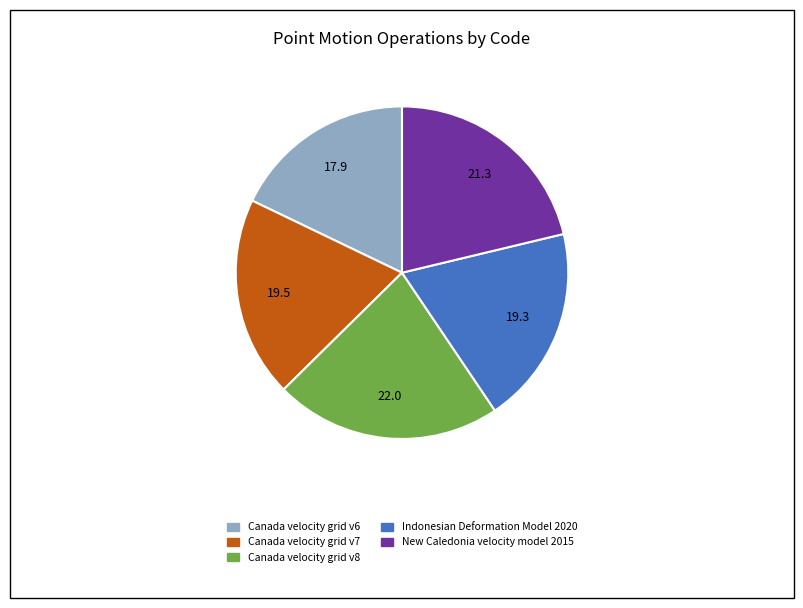

True or false: New Caledonia velocity model 2015 accounts for 27% of the total.

False